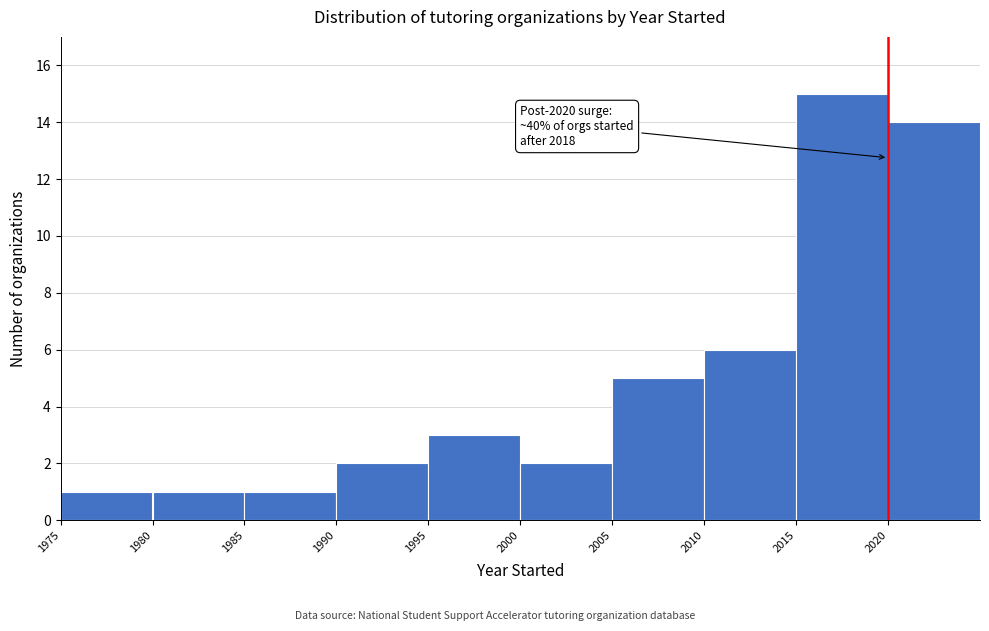

Which range on the x-axis has the tallest bar?

2015 to 2020